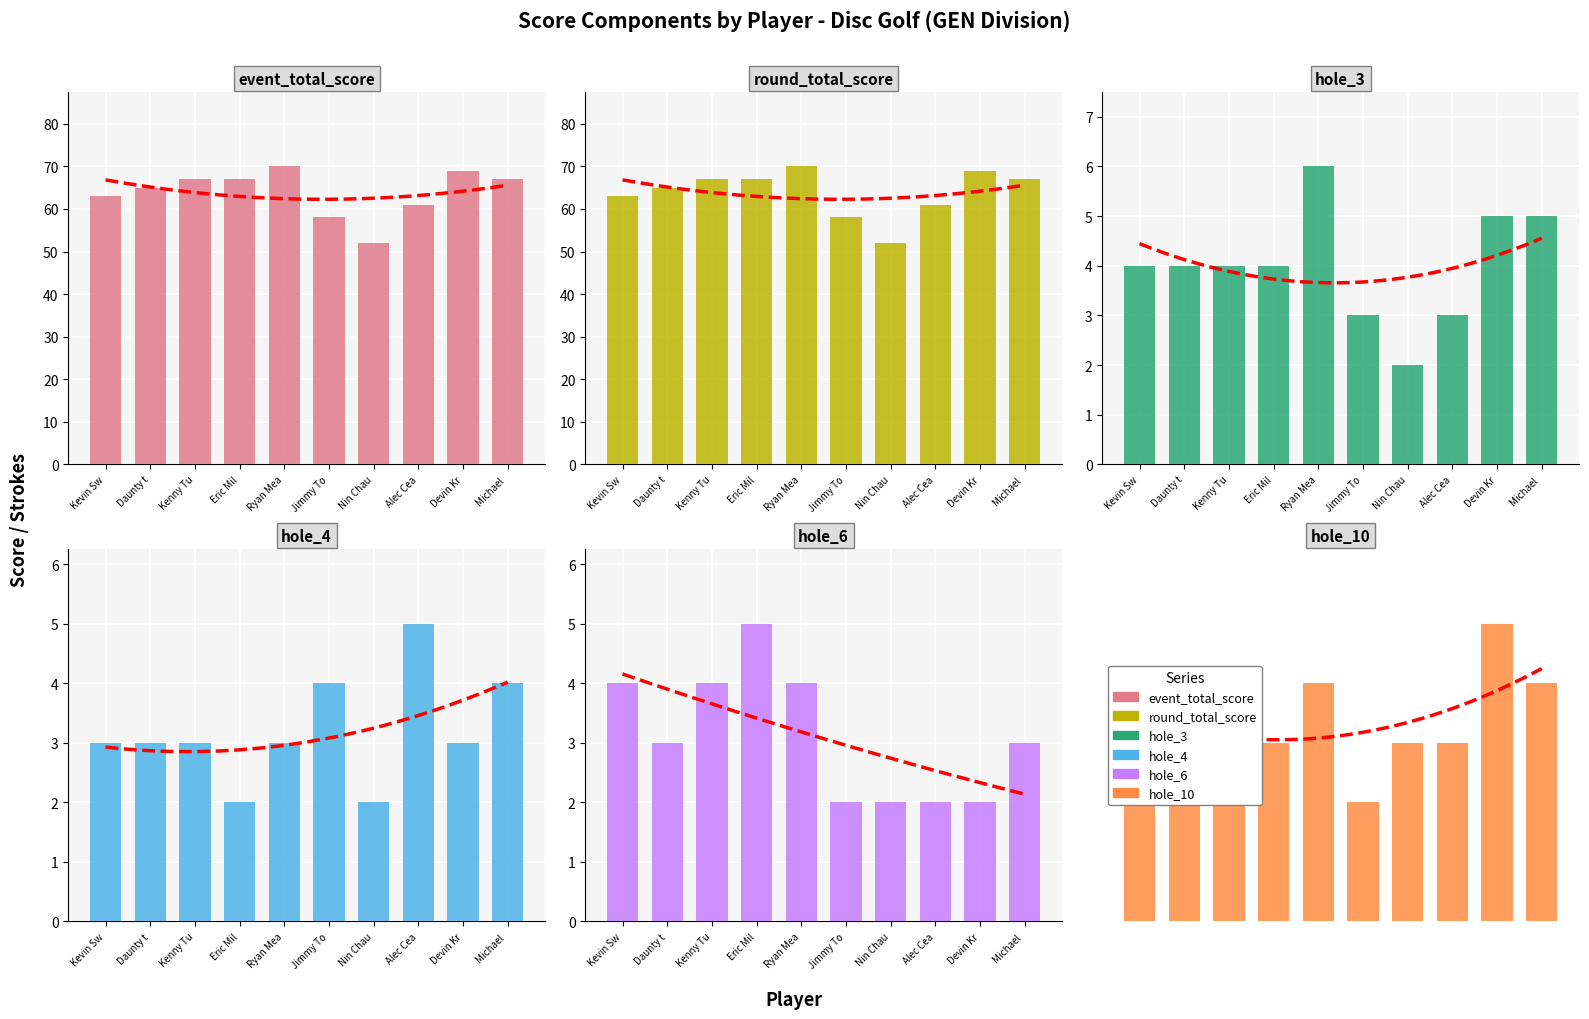

Reading left to right, extract all data points from this chart.

event_total_score: 63	65	67	67	70	58	52	61	69	67
round_total_score: 63	65	67	67	70	58	52	61	69	67
hole_3: 4	4	4	4	6	3	2	3	5	5
hole_4: 3	3	3	2	3	4	2	5	3	4
hole_6: 4	3	4	5	4	2	2	2	2	3
hole_10: 3	3	4	3	4	2	3	3	5	4